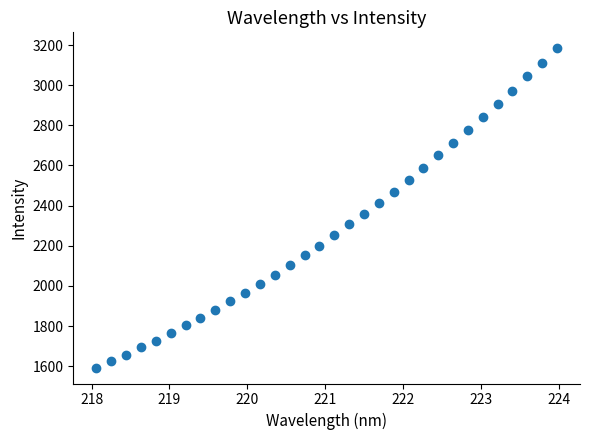

What is the range of X values (max minus min)?

5.9